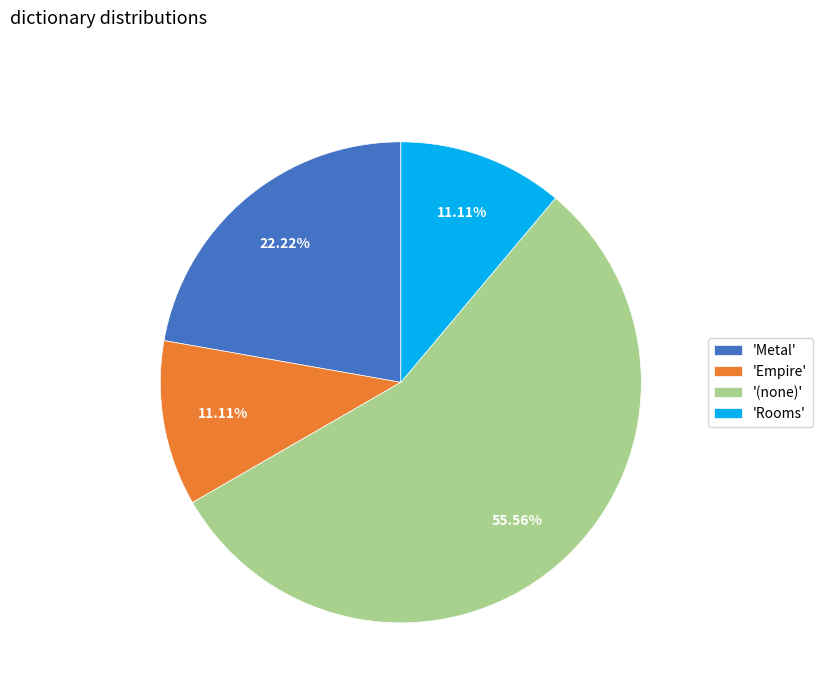

Which slice is the largest?

'(none)'